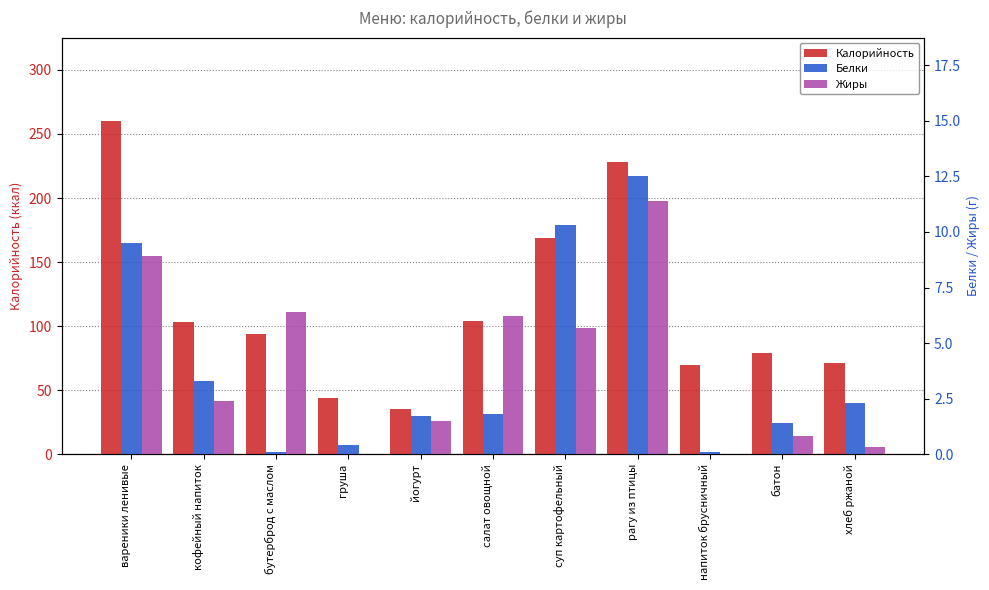

What is the greatest value displayed?

260.2